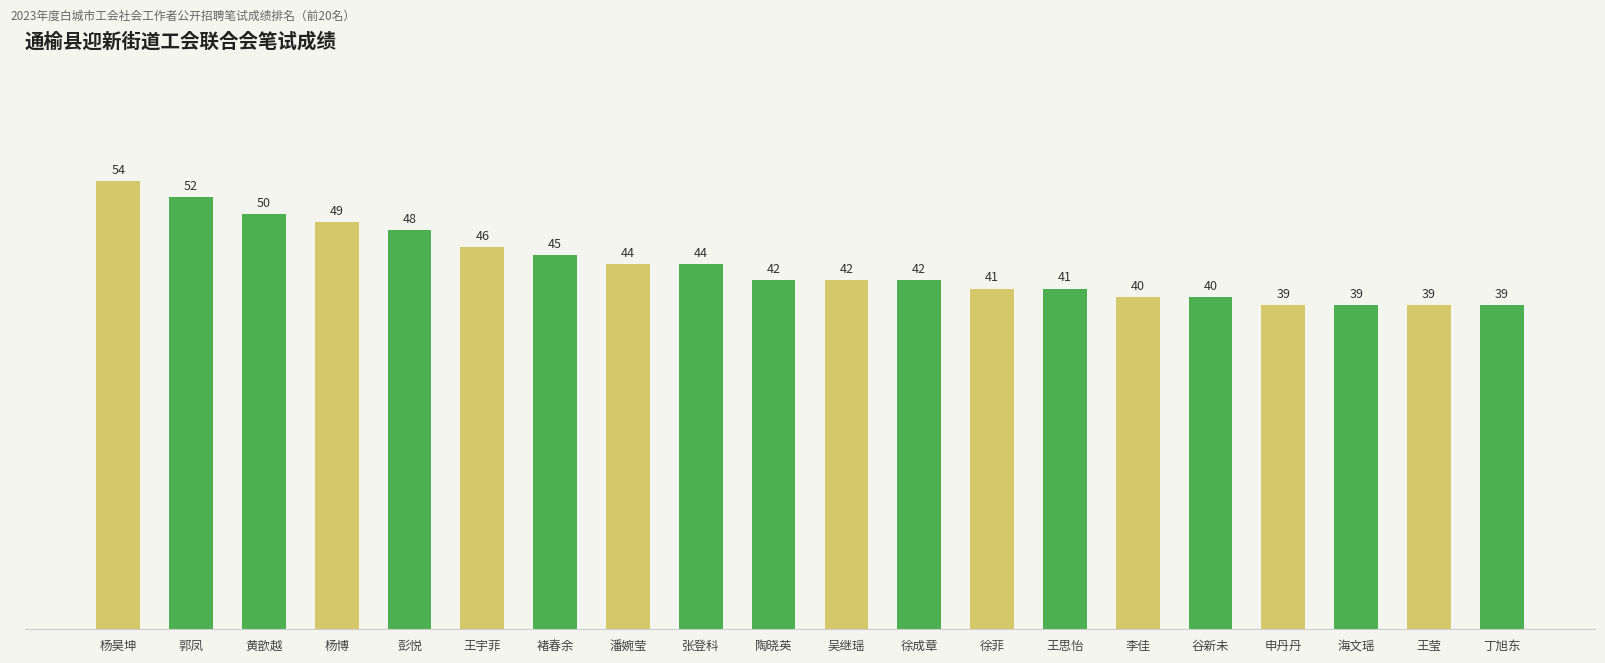

Is it true that the value at 王思怡 is 41?

True